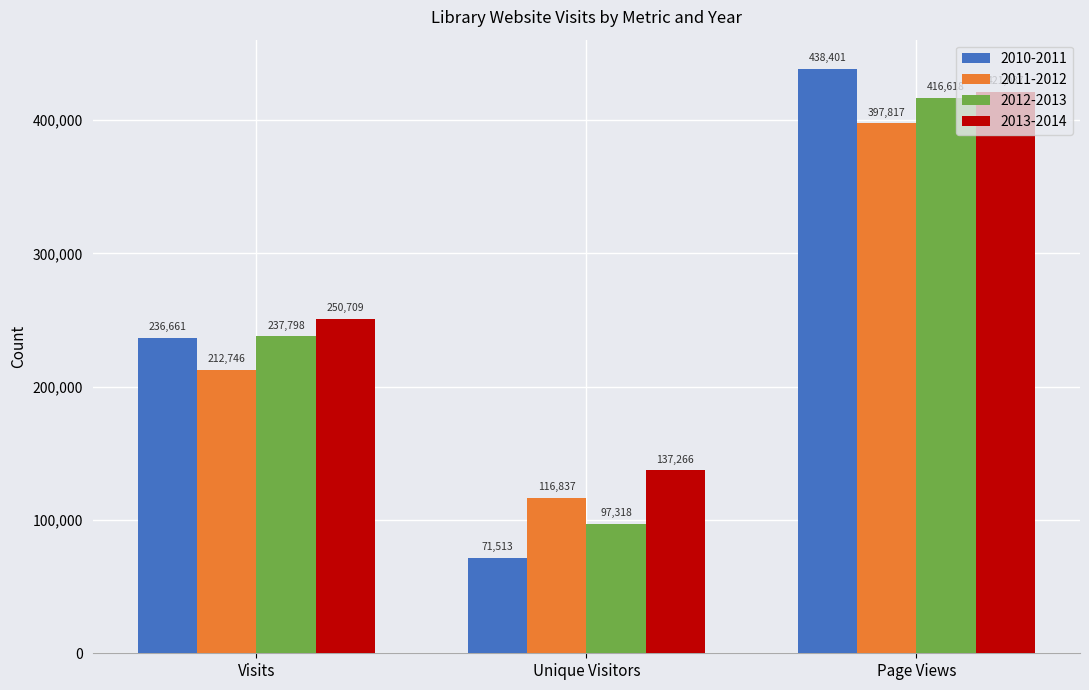

Is the value of 2012-2013 at Page Views greater than the value of 2011-2012 at Visits?

Yes